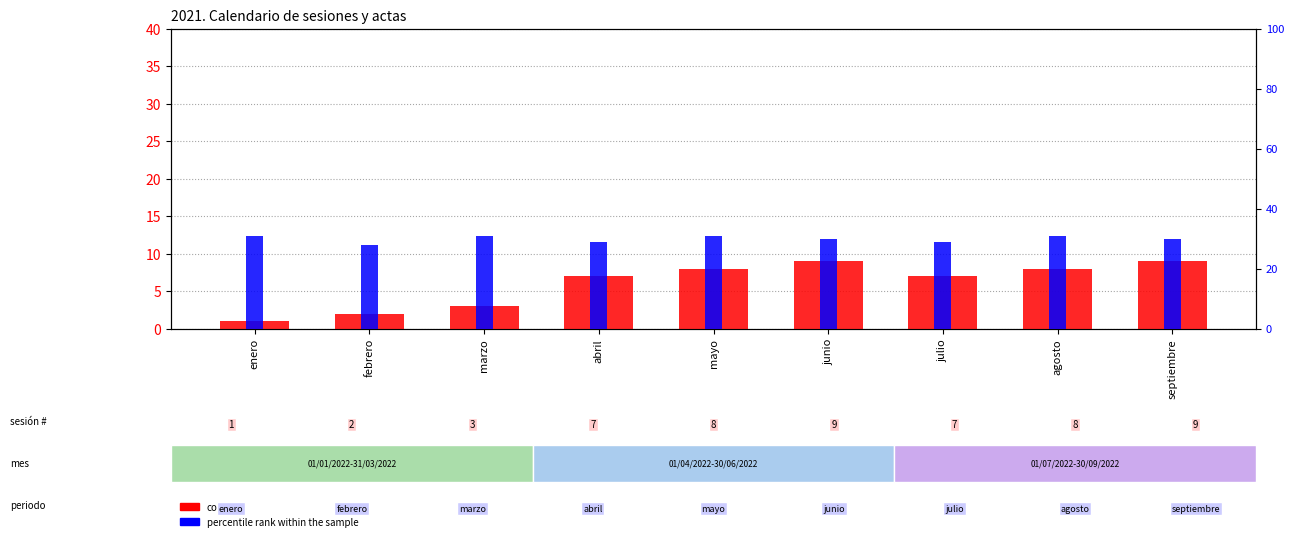

What is the sum of all count values?

54